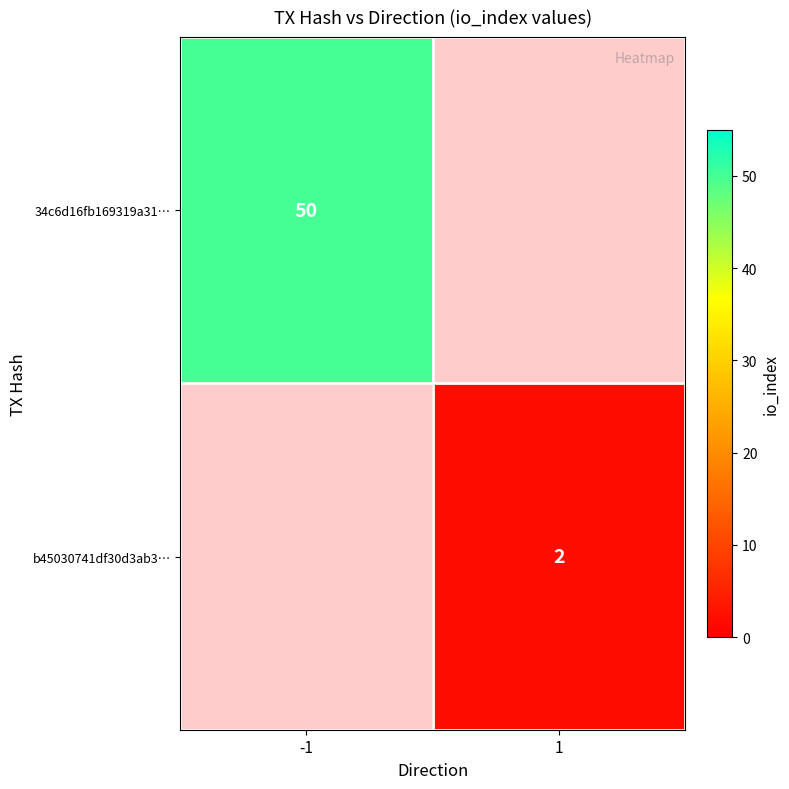

The value of b45030741df30d3ab3… at 1 is 3. True or false?

False